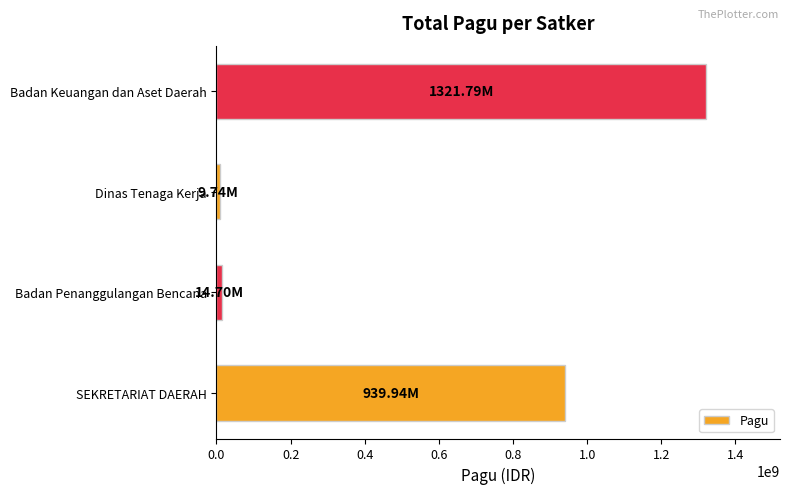

At which label is the value closest to 665767476?

SEKRETARIAT DAERAH